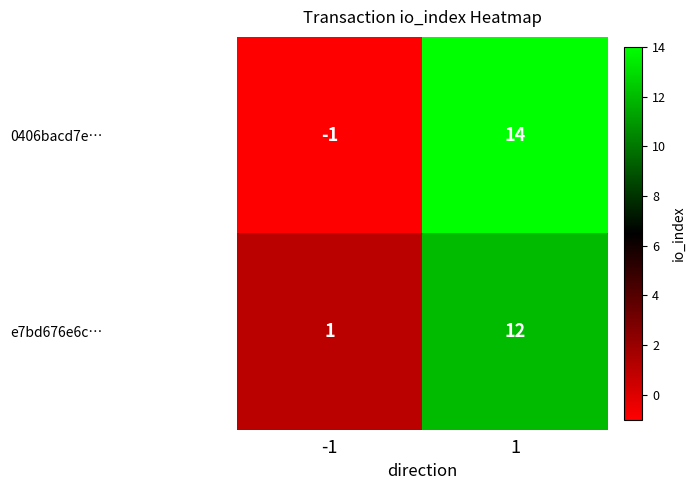

What is the total value across all series at 1?

26